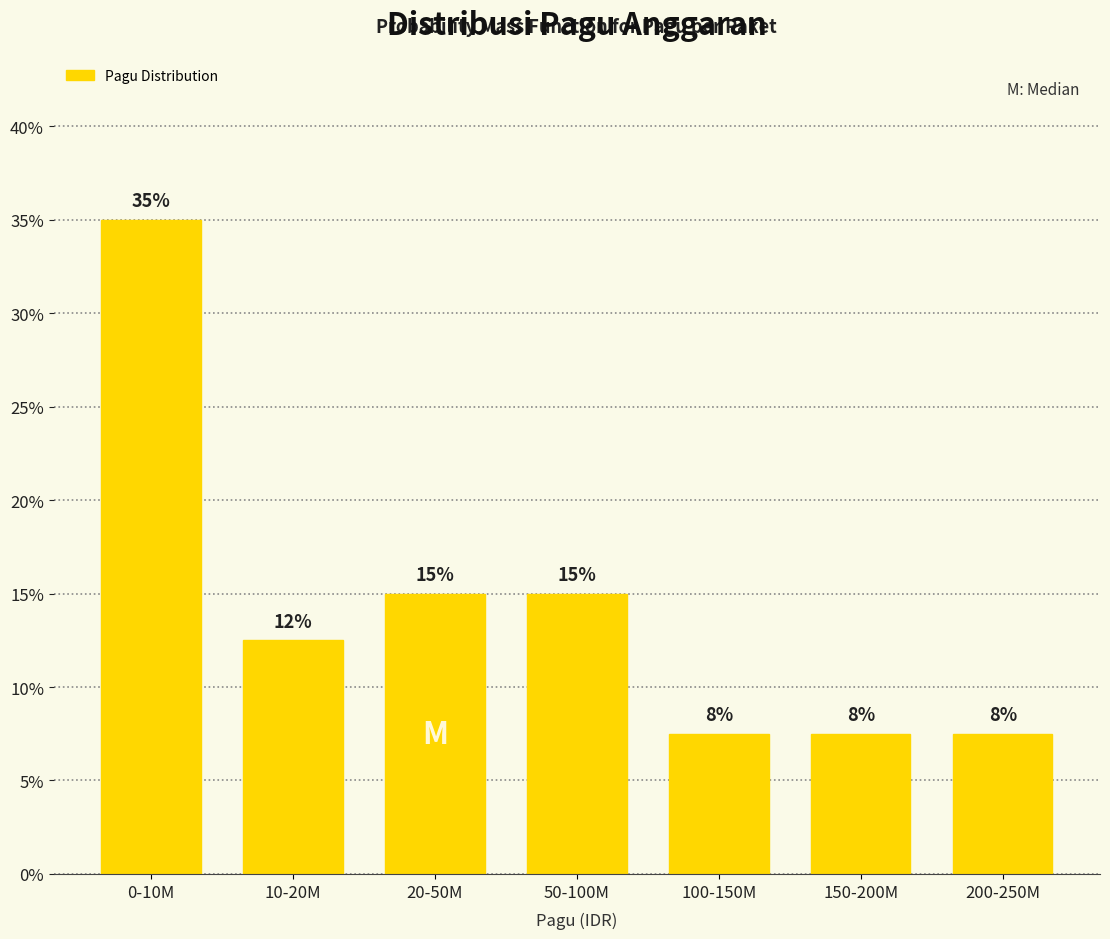

How many bars are there in total?

7